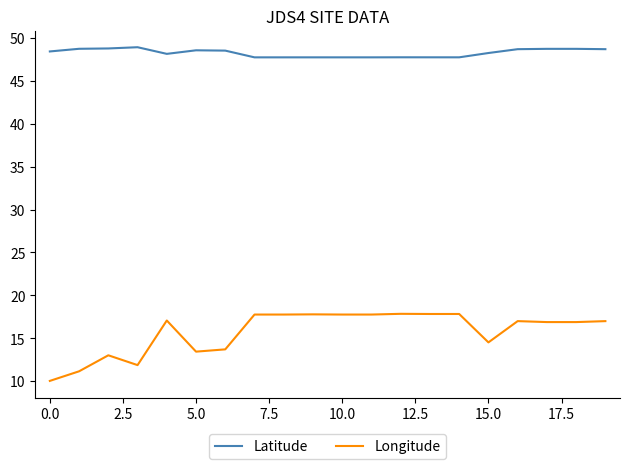

List the series in order of their overall mean, lowest first.

Longitude, Latitude